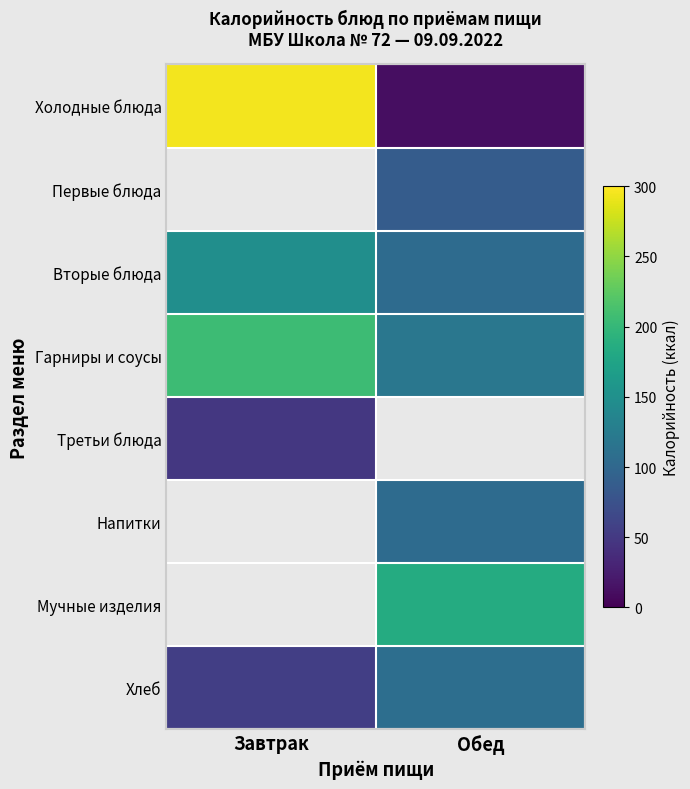

List the labels in order of Хлеб value, smallest first.

Завтрак, Обед